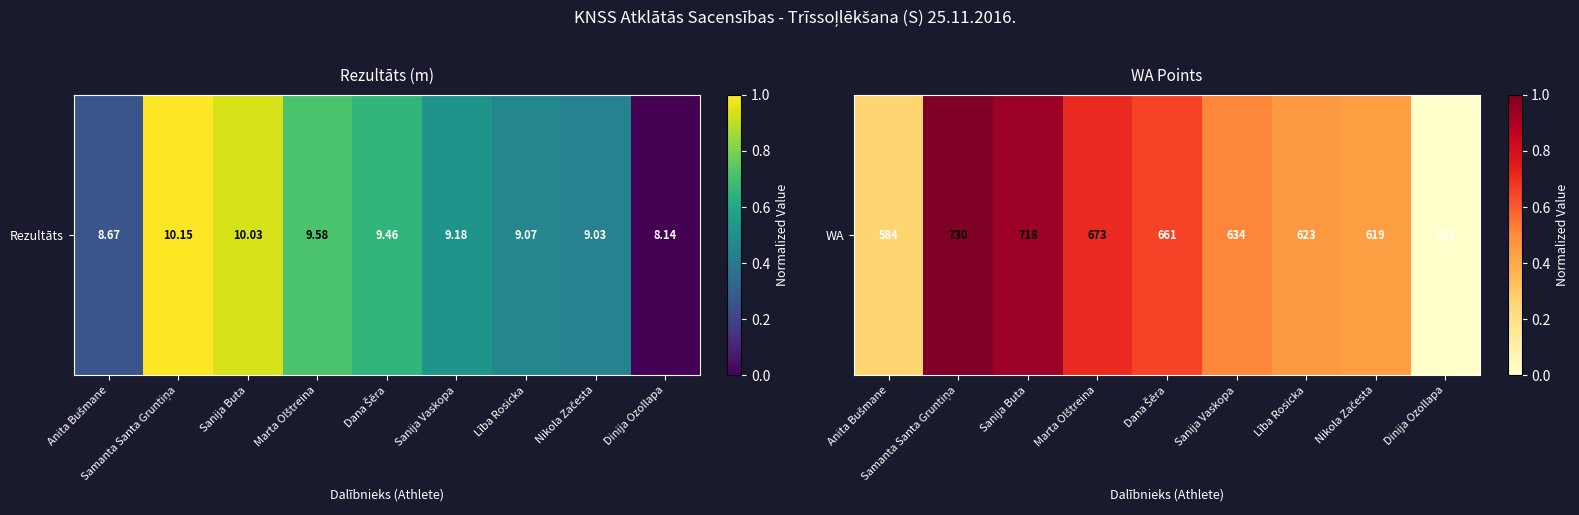

How many distinct data groups are displayed?

1